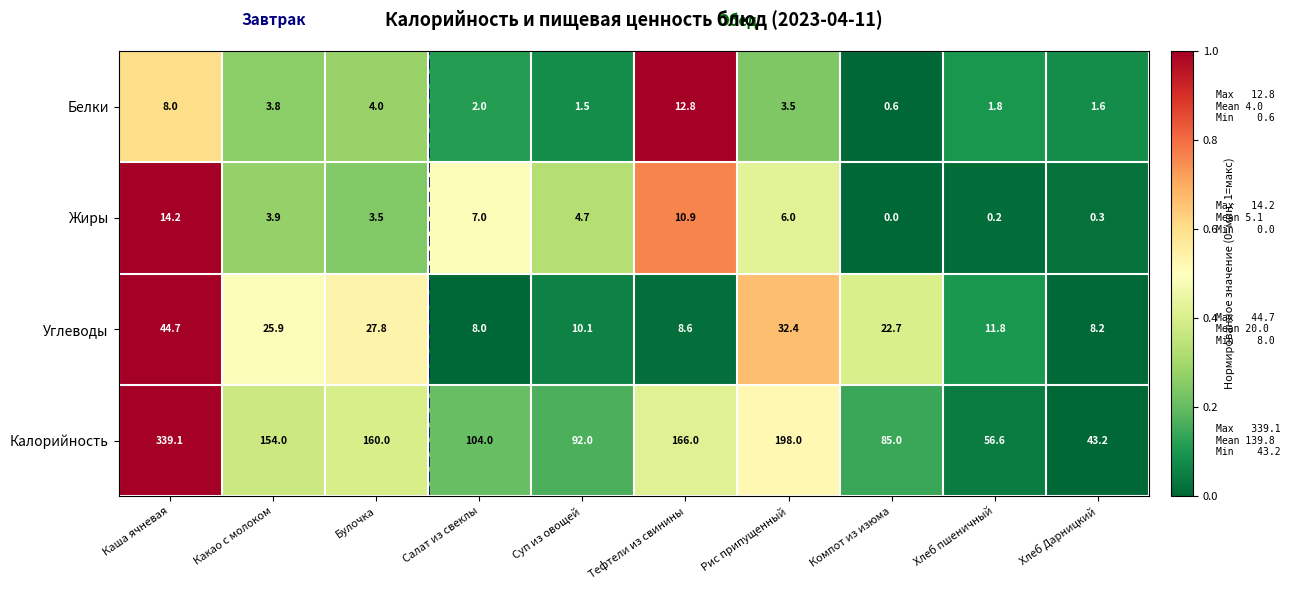

At which label does Белки first exceed 3?

Каша ячневая